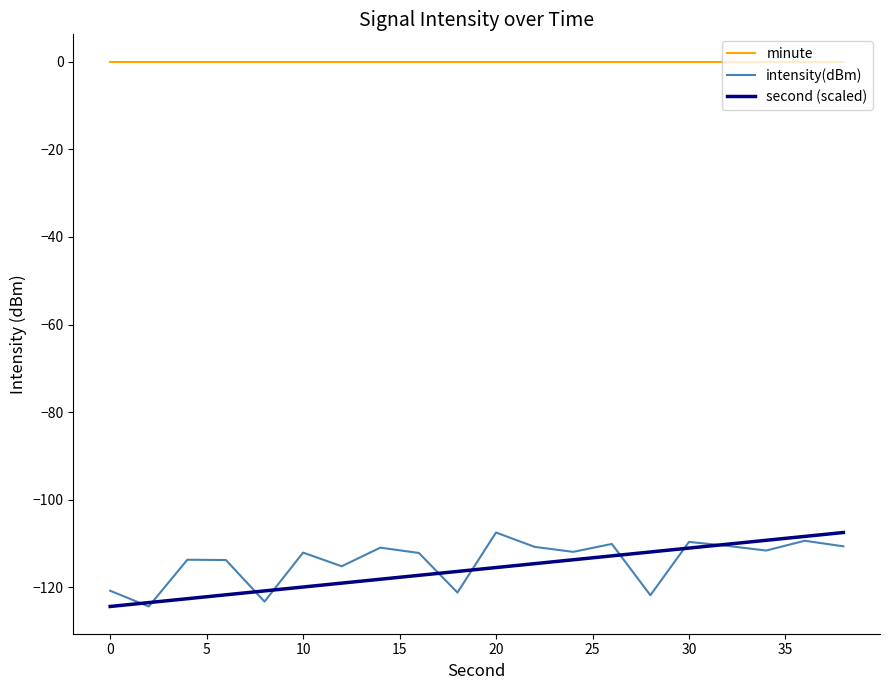

True or false: minute and second (scaled) intersect in this chart.

False